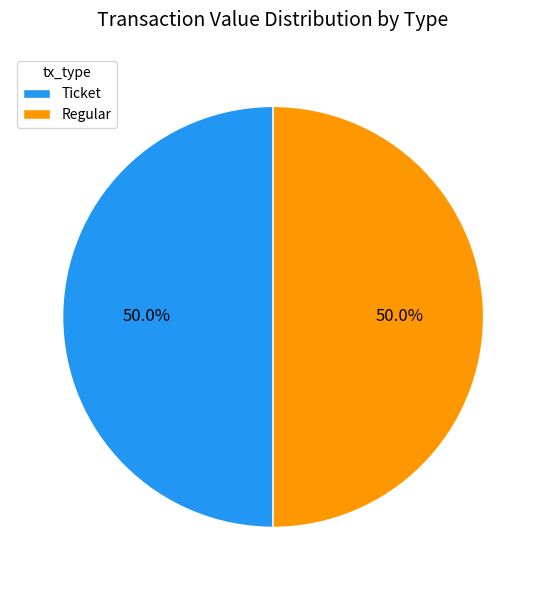

What percentage do Regular and Ticket together represent?

100.0%